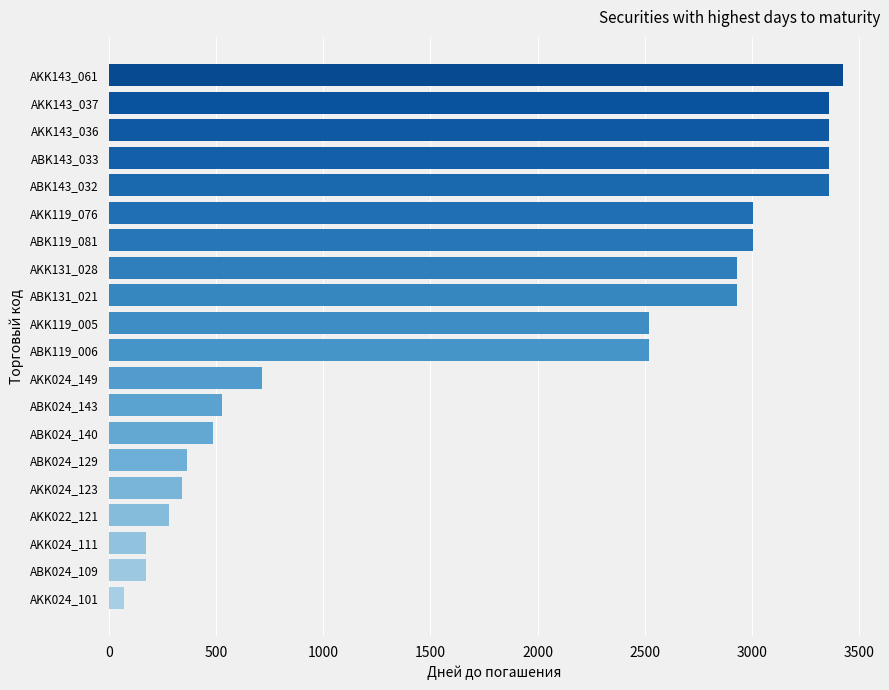

What is the average value?

1846